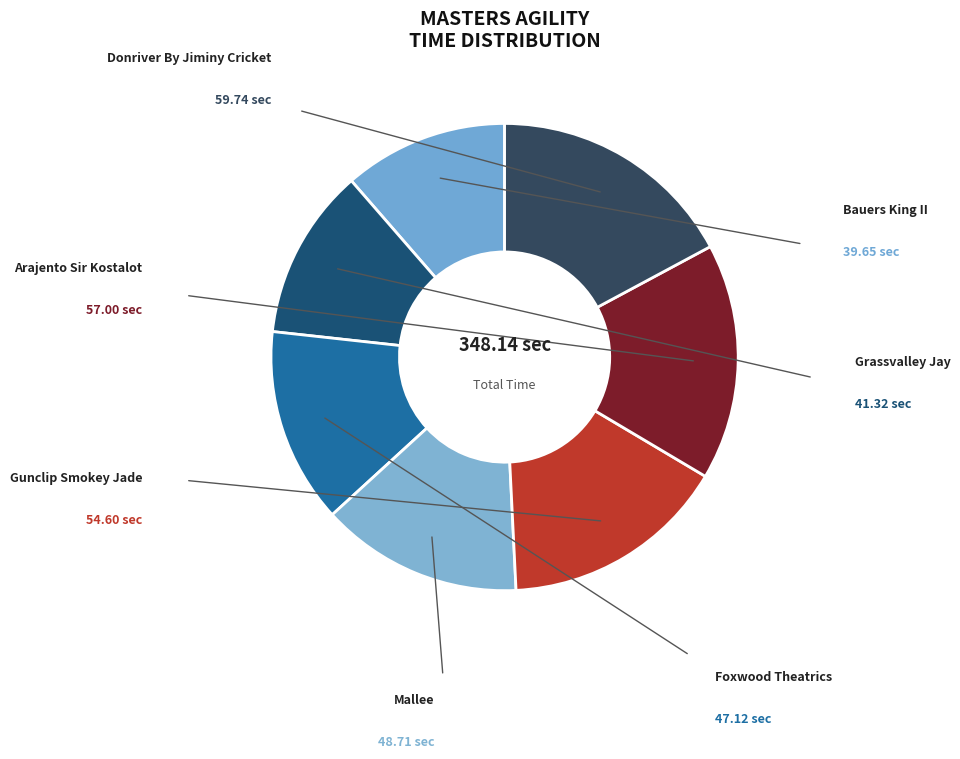

Count the number of slices in the pie.

7